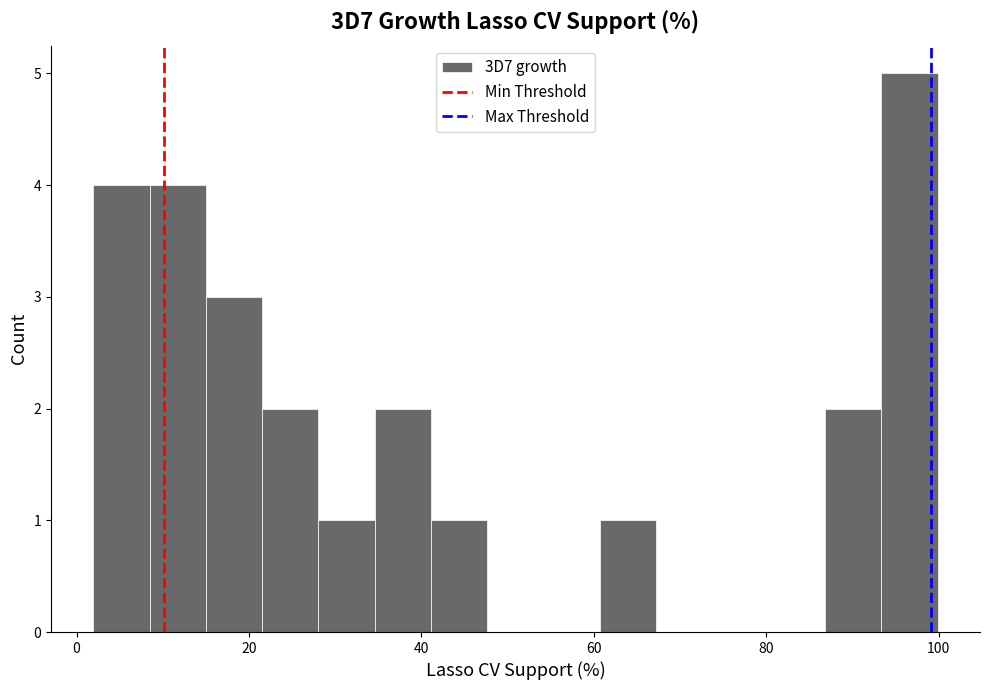

Read against the x-axis, roughly where is the centre of the tallest bar?

96